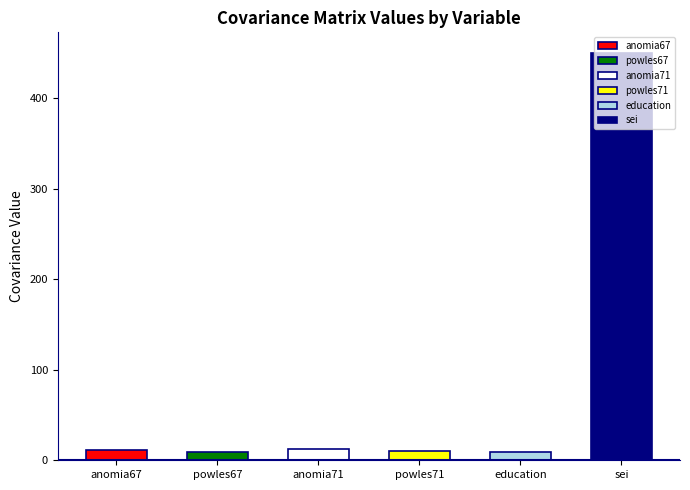

True or false: education has a value of 9.6 at education.

True